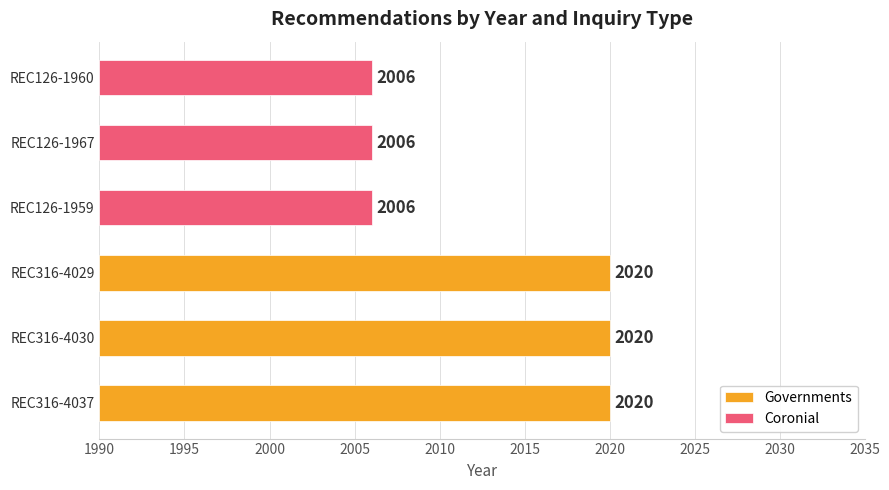

True or false: Governments has a value of 3076 at REC316-4030.

False